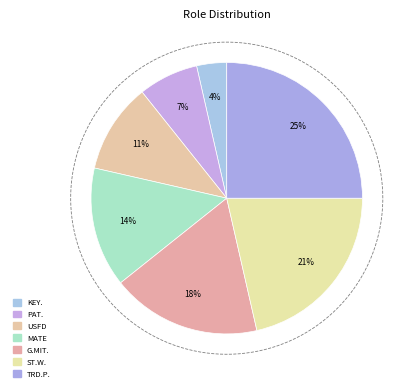

Approximately how many times larger is the value at TRD PATROLMAN compared to STATIONERY WATCHMAN?

1.2